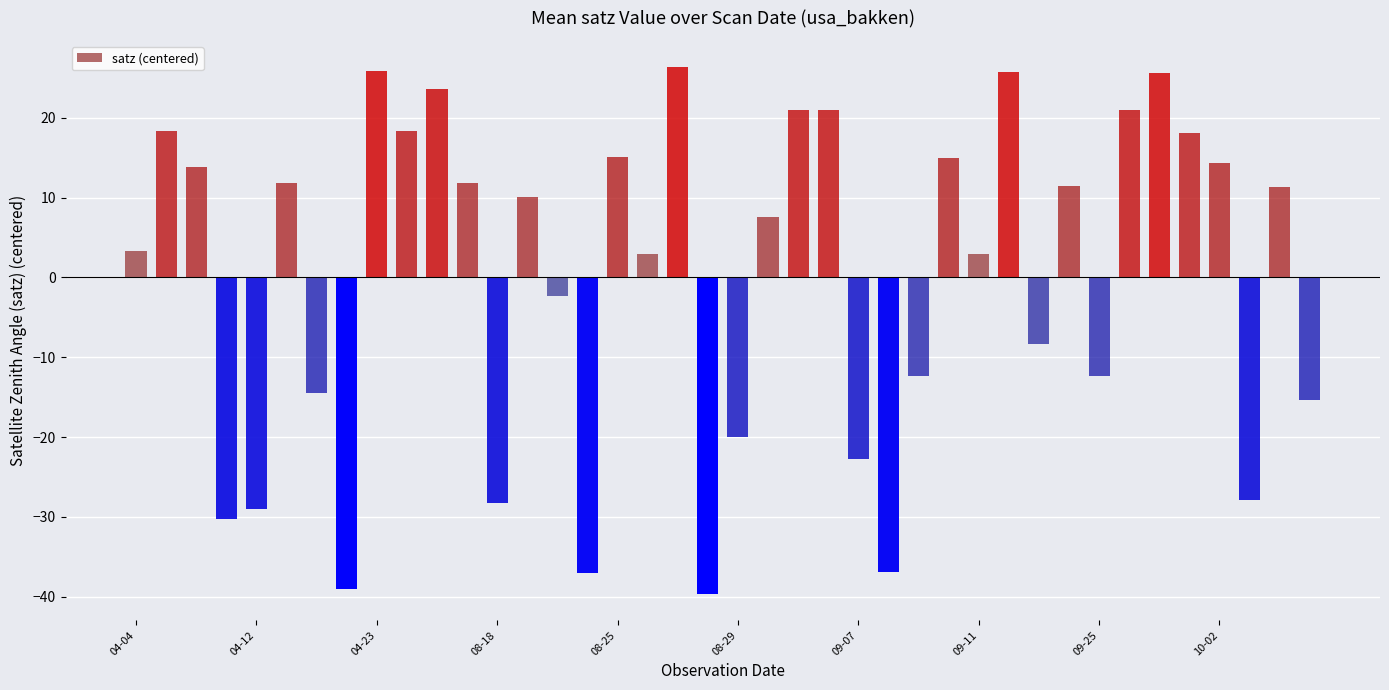

What is the difference between the second highest and minimum values?

65.5